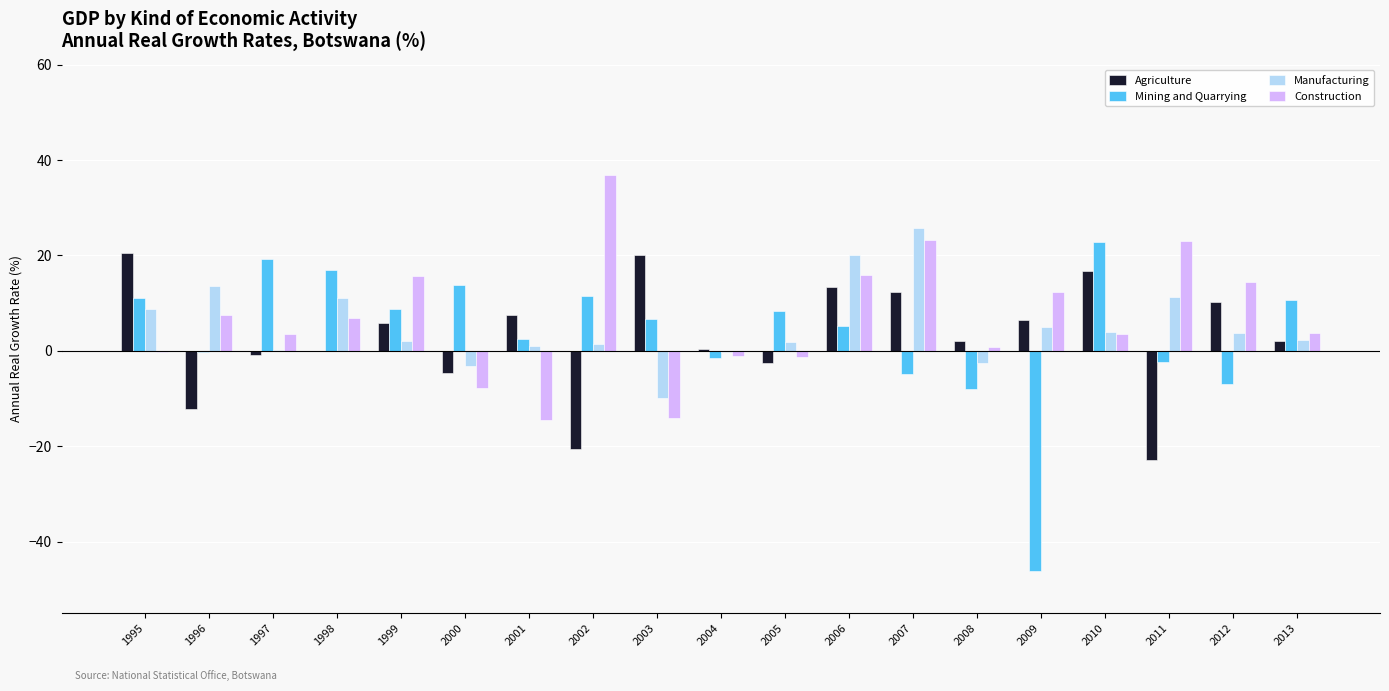

Are the bars grouped side by side (vs. stacked)?

Yes